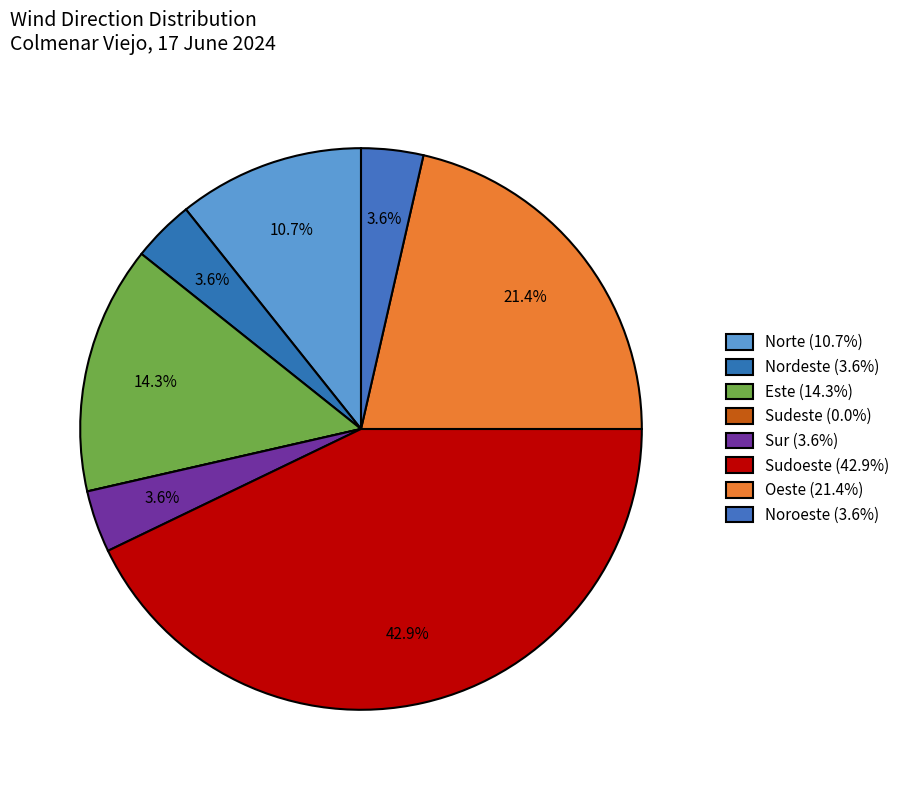

Do Sur and Este together represent more than half of the pie?

No